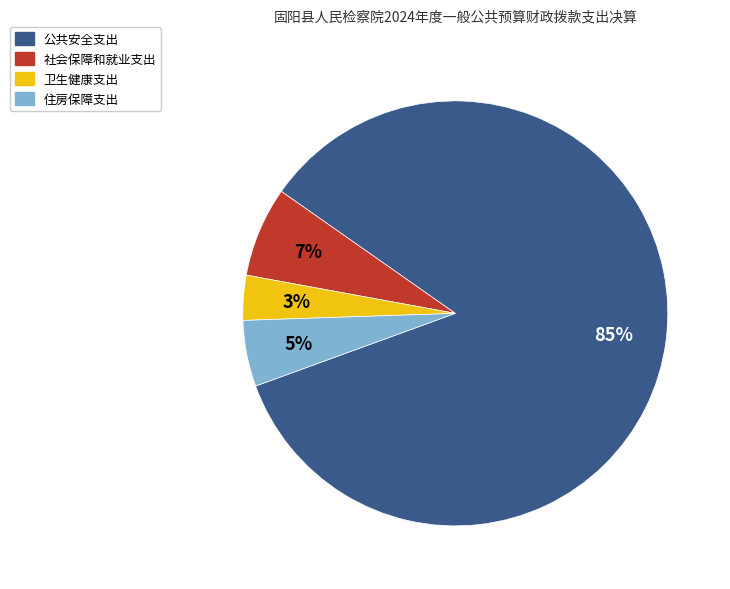

To the nearest percent, what is the average slice percentage?

25%